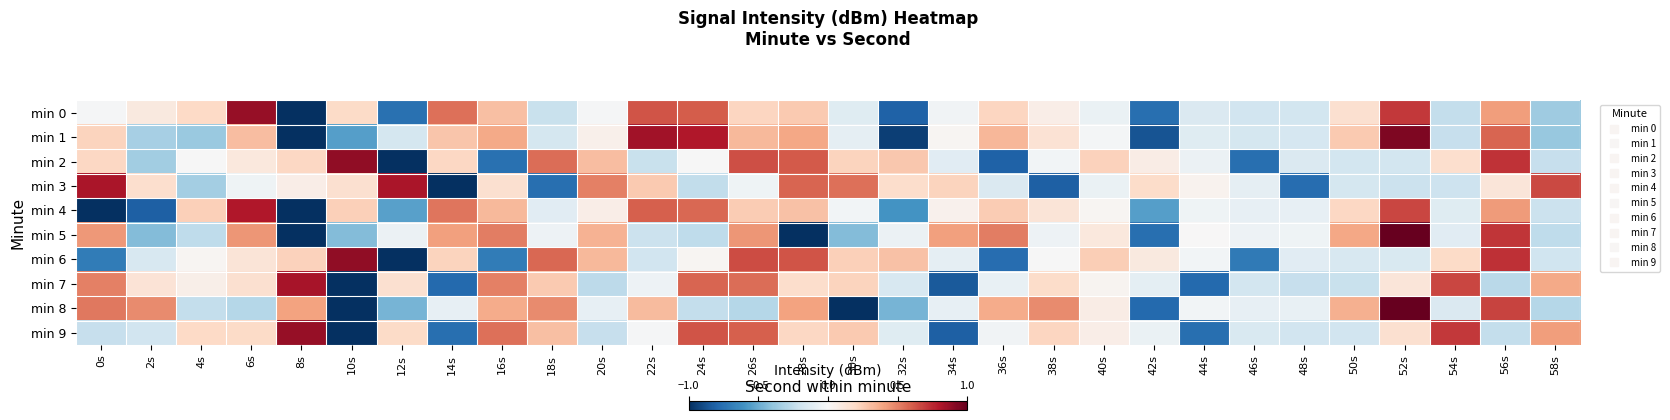

Reading right to left, list all the values displayed in this chart.

min 0: 58s=-0.4	56s=0.4	54s=-0.2	52s=0.7	50s=0.2	48s=-0.2	46s=-0.2	44s=-0.1	42s=-0.8	40s=-0.1	38s=0.1	36s=0.2	34s=-0.0	32s=-0.8	30s=-0.1	28s=0.3	26s=0.2	24s=0.6	22s=0.6	20s=-0.0	18s=-0.2	16s=0.3	14s=0.5	12s=-0.7	10s=0.2	8s=-1.0	6s=0.9	4s=0.2	2s=0.1	0s=-0.0
min 1: 58s=-0.4	56s=0.6	54s=-0.2	52s=0.9	50s=0.3	48s=-0.2	46s=-0.2	44s=-0.1	42s=-0.9	40s=-0.0	38s=0.1	36s=0.3	34s=0.0	32s=-0.9	30s=-0.1	28s=0.4	26s=0.3	24s=0.8	22s=0.8	20s=0.0	18s=-0.2	16s=0.4	14s=0.3	12s=-0.2	10s=-0.6	8s=-1.0	6s=0.3	4s=-0.4	2s=-0.3	0s=0.2
min 2: 58s=-0.2	56s=0.7	54s=0.2	52s=-0.2	50s=-0.2	48s=-0.1	46s=-0.8	44s=-0.1	42s=0.1	40s=0.2	38s=-0.0	36s=-0.8	34s=-0.1	32s=0.3	30s=0.2	28s=0.6	26s=0.6	24s=-0.0	22s=-0.2	20s=0.3	18s=0.6	16s=-0.7	14s=0.2	12s=-1.0	10s=0.9	8s=0.2	6s=0.1	4s=-0.0	2s=-0.3	0s=0.2
min 3: 58s=0.7	56s=0.1	54s=-0.2	52s=-0.2	50s=-0.2	48s=-0.8	46s=-0.1	44s=0.0	42s=0.2	40s=-0.1	38s=-0.8	36s=-0.1	34s=0.2	32s=0.2	30s=0.6	28s=0.6	26s=-0.0	24s=-0.2	22s=0.3	20s=0.5	18s=-0.8	16s=0.2	14s=-1.0	12s=0.8	10s=0.2	8s=0.1	6s=-0.0	4s=-0.3	2s=0.2	0s=0.8
min 4: 58s=-0.2	56s=0.4	54s=-0.1	52s=0.7	50s=0.2	48s=-0.1	46s=-0.1	44s=-0.0	42s=-0.5	40s=0.0	38s=0.1	36s=0.3	34s=0.0	32s=-0.6	30s=-0.0	28s=0.3	26s=0.3	24s=0.6	22s=0.6	20s=0.1	18s=-0.1	16s=0.3	14s=0.5	12s=-0.5	10s=0.2	8s=-1.0	6s=0.8	4s=0.2	2s=-0.8	0s=-1.0
min 5: 58s=-0.3	56s=0.7	54s=-0.1	52s=1.0	50s=0.4	48s=-0.0	46s=-0.1	44s=0.0	42s=-0.8	40s=0.1	38s=-0.1	36s=0.5	34s=0.4	32s=-0.1	30s=-0.4	28s=-1.0	26s=0.4	24s=-0.3	22s=-0.2	20s=0.4	18s=-0.1	16s=0.5	14s=0.4	12s=-0.1	10s=-0.4	8s=-1.0	6s=0.4	4s=-0.3	2s=-0.4	0s=0.4
min 6: 58s=-0.2	56s=0.7	54s=0.2	52s=-0.2	50s=-0.2	48s=-0.1	46s=-0.7	44s=-0.0	42s=0.1	40s=0.2	38s=-0.0	36s=-0.8	34s=-0.1	32s=0.3	30s=0.2	28s=0.6	26s=0.7	24s=0.0	22s=-0.2	20s=0.3	18s=0.6	16s=-0.7	14s=0.2	12s=-1.0	10s=0.9	8s=0.2	6s=0.1	4s=0.0	2s=-0.2	0s=-0.7
min 7: 58s=0.4	56s=-0.3	54s=0.7	52s=0.1	50s=-0.2	48s=-0.2	46s=-0.2	44s=-0.8	42s=-0.1	40s=0.0	38s=0.2	36s=-0.1	34s=-0.8	32s=-0.2	30s=0.2	28s=0.2	26s=0.6	24s=0.6	22s=-0.0	20s=-0.3	18s=0.3	16s=0.5	14s=-0.8	12s=0.2	10s=-1.0	8s=0.8	6s=0.2	4s=0.1	2s=0.1	0s=0.5
min 8: 58s=-0.3	56s=0.7	54s=-0.1	52s=1.0	50s=0.4	48s=-0.1	46s=-0.1	44s=-0.0	42s=-0.8	40s=0.1	38s=0.5	36s=0.4	34s=-0.1	32s=-0.5	30s=-1.0	28s=0.4	26s=-0.3	24s=-0.2	22s=0.3	20s=-0.1	18s=0.5	16s=0.4	14s=-0.1	12s=-0.5	10s=-1.0	8s=0.4	6s=-0.3	4s=-0.2	2s=0.5	0s=0.5
min 9: 58s=0.4	56s=-0.2	54s=0.7	52s=0.2	50s=-0.2	48s=-0.2	46s=-0.1	44s=-0.8	42s=-0.1	40s=0.1	38s=0.2	36s=-0.0	34s=-0.8	32s=-0.1	30s=0.3	28s=0.2	26s=0.6	24s=0.6	22s=-0.0	20s=-0.2	18s=0.3	16s=0.5	14s=-0.8	12s=0.2	10s=-1.0	8s=0.9	6s=0.2	4s=0.2	2s=-0.2	0s=-0.2